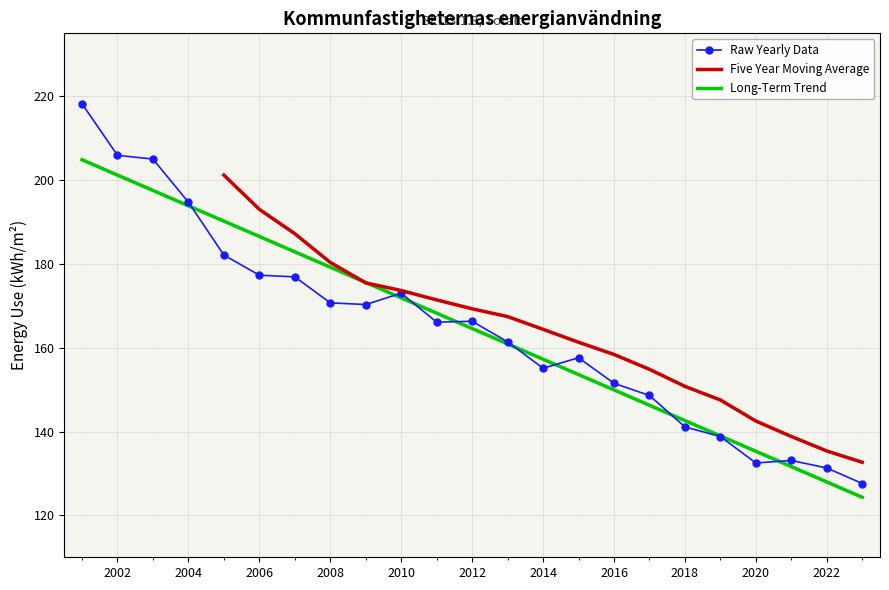

The Raw Yearly Data series shows 151.5 at 2016. True or false?

True